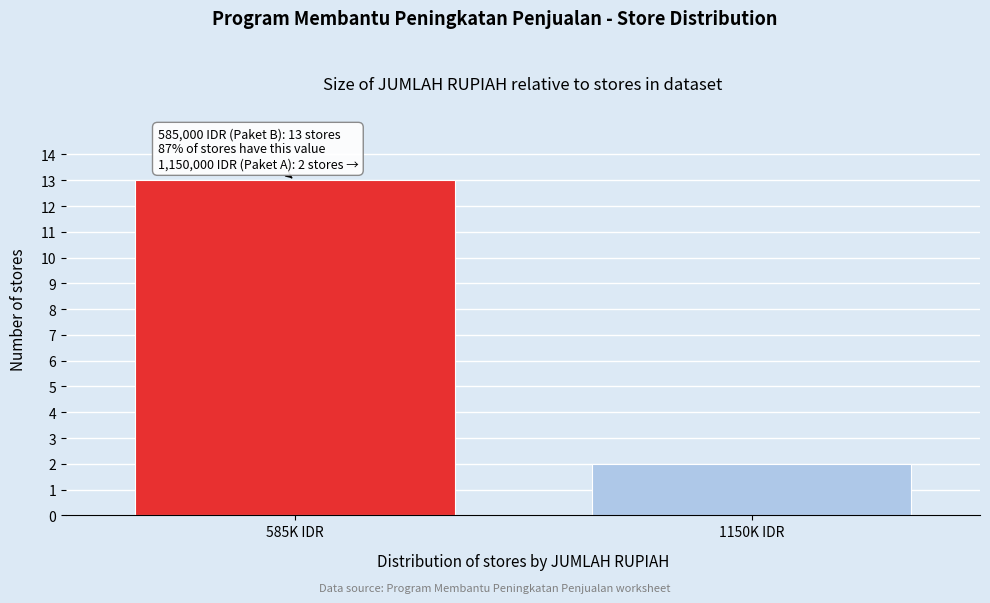

Reading right to left, transcribe all the data shown in this chart.

1150K IDR=2	585K IDR=13